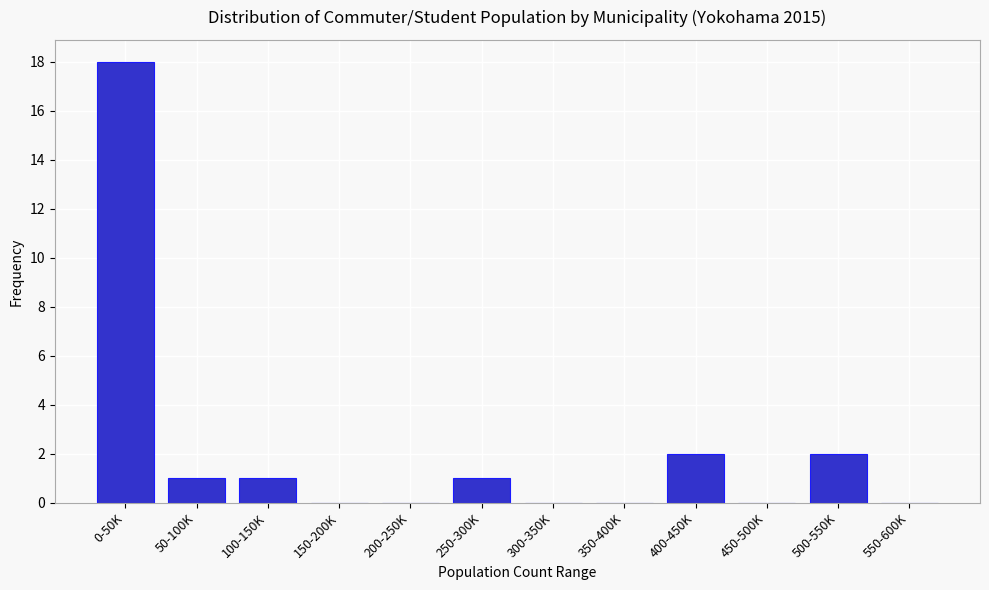

Reading left to right, extract all data points from this chart.

0-50K=18	50-100K=1	100-150K=1	150-200K=0	200-250K=0	250-300K=1	300-350K=0	350-400K=0	400-450K=2	450-500K=0	500-550K=2	550-600K=0